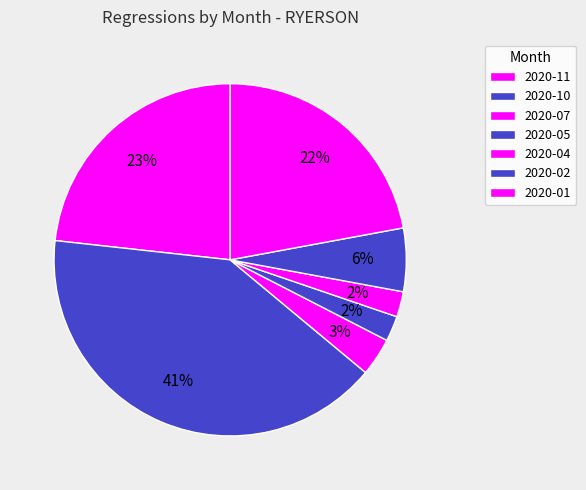

What is the total percentage of 2020-02 and 2020-10?

46.5%